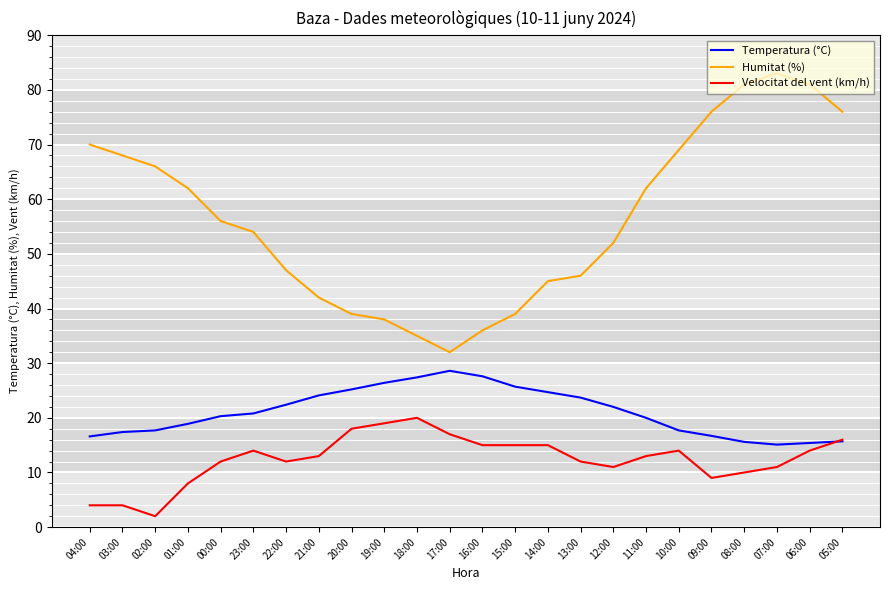

What is the spread (max minus min) of values at 01:00?

54.0